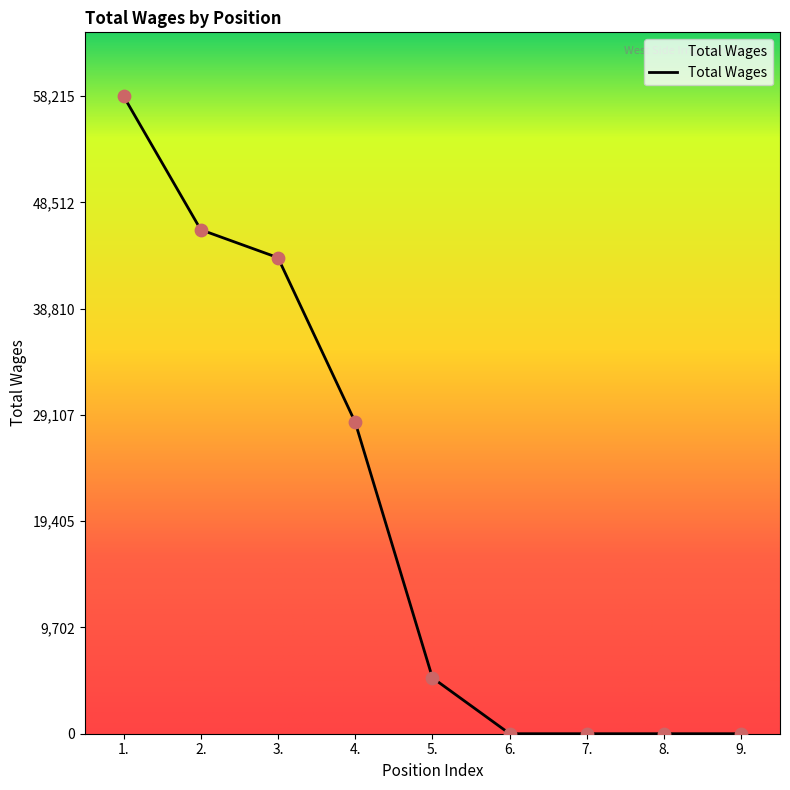

Approximately how many times larger is the value at 3. compared to 1.?

0.7